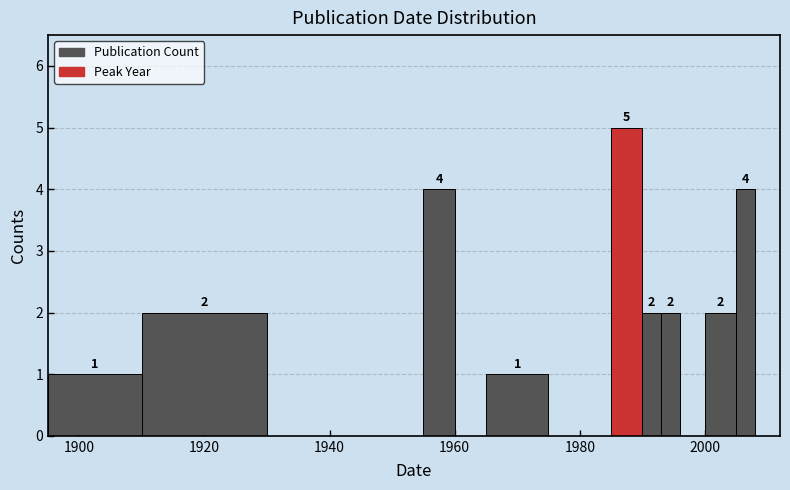

Around what value on the x-axis is the tallest bar? Give the approximate position of its centre, as read against the axis.

1988